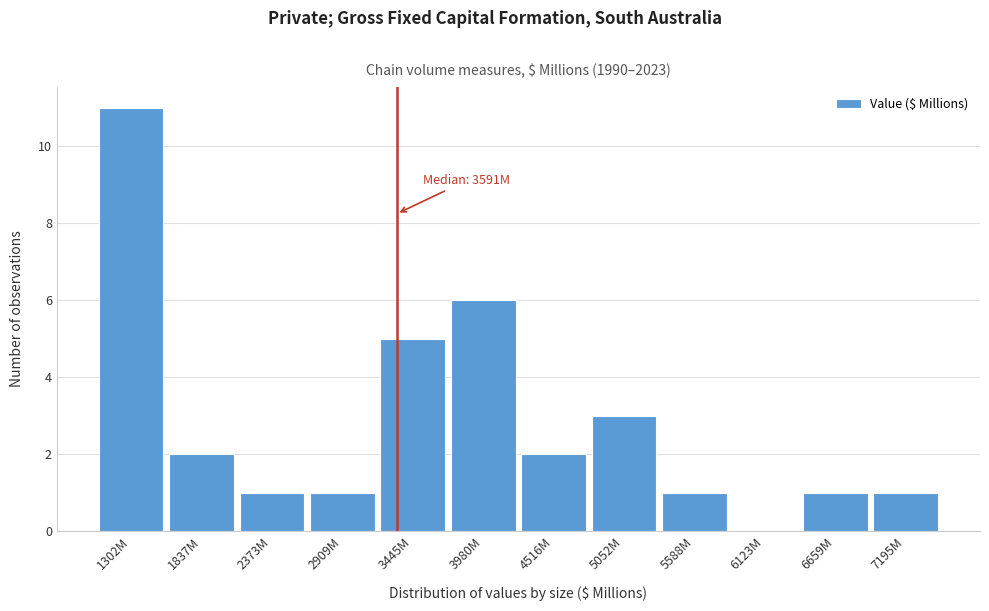

Reading right to left, extract all data points from this chart.

7195M=1	6659M=1	6123M=0	5588M=1	5052M=3	4516M=2	3980M=6	3445M=5	2909M=1	2373M=1	1837M=2	1302M=11